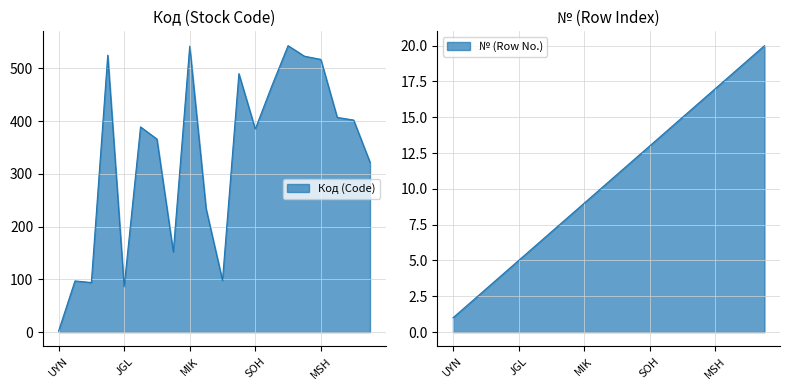

Between SOH and DAZ, which series saw the biggest shift?

Код (Code)